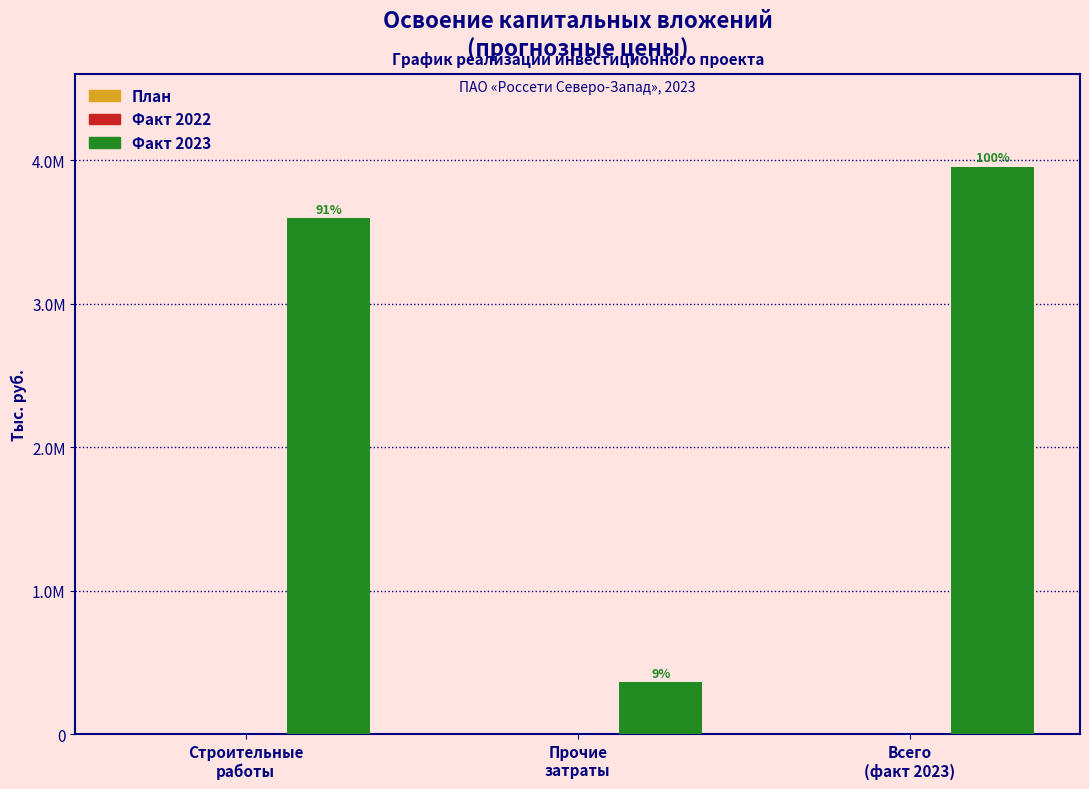

How many bars are there in total?

9